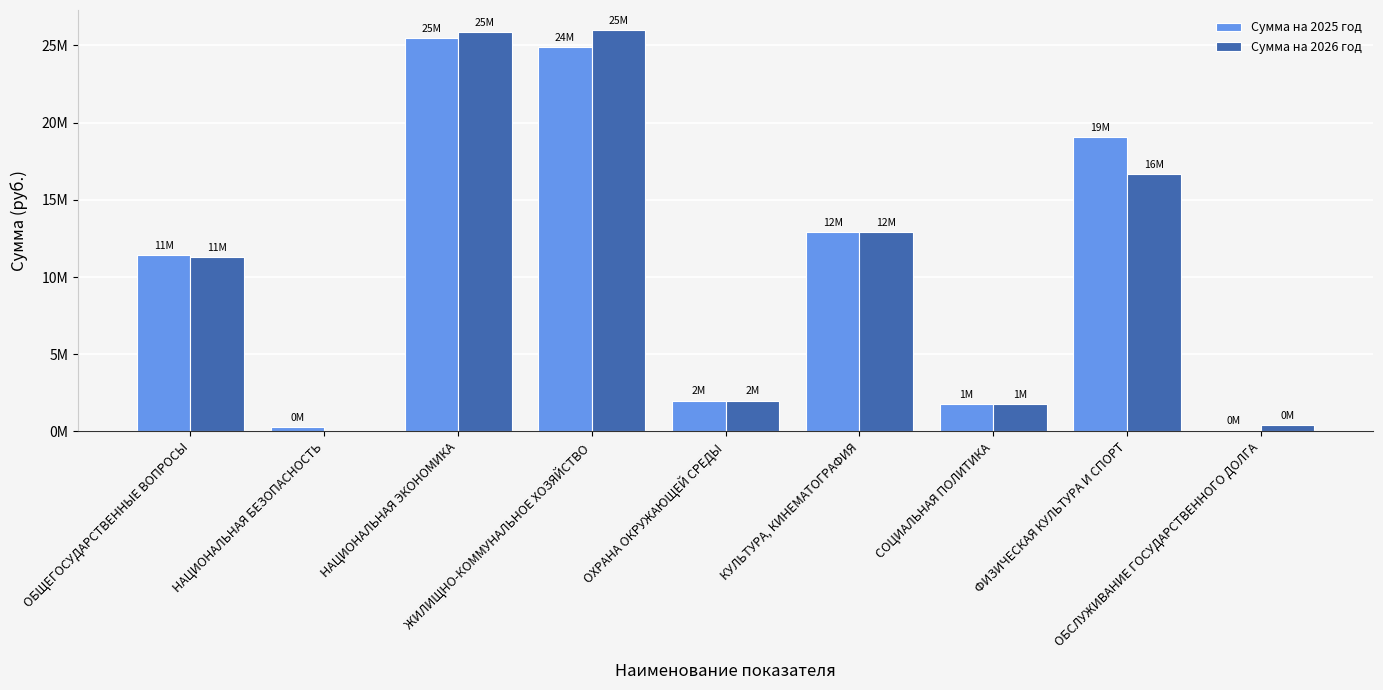

Between КУЛЬТУРА, КИНЕМАТОГРАФИЯ and ОБСЛУЖИВАНИЕ ГОСУДАРСТВЕННОГО ДОЛГА, which series saw the biggest shift?

Сумма на 2025 год